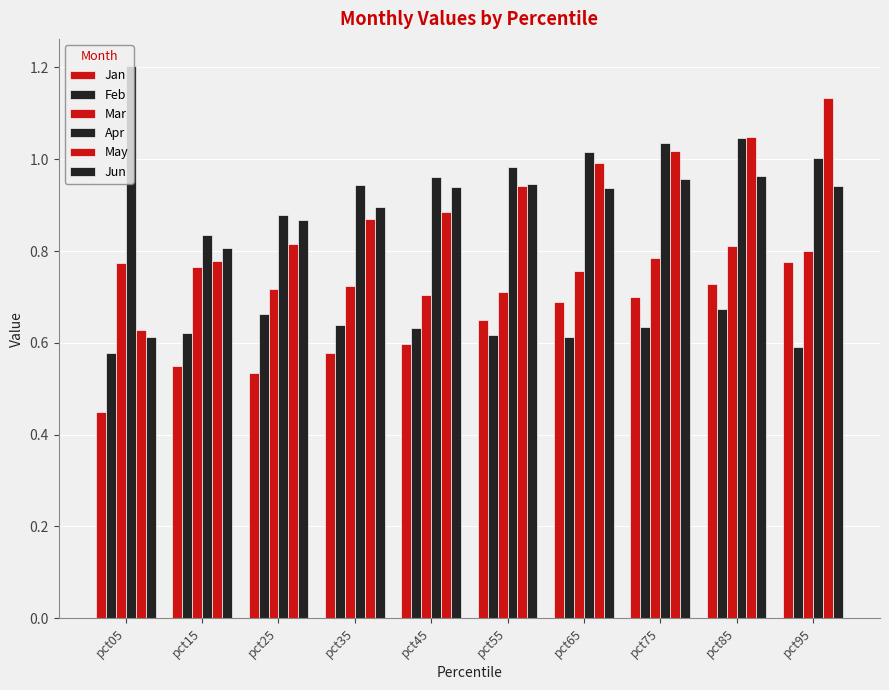

How many data points does each series have?

10